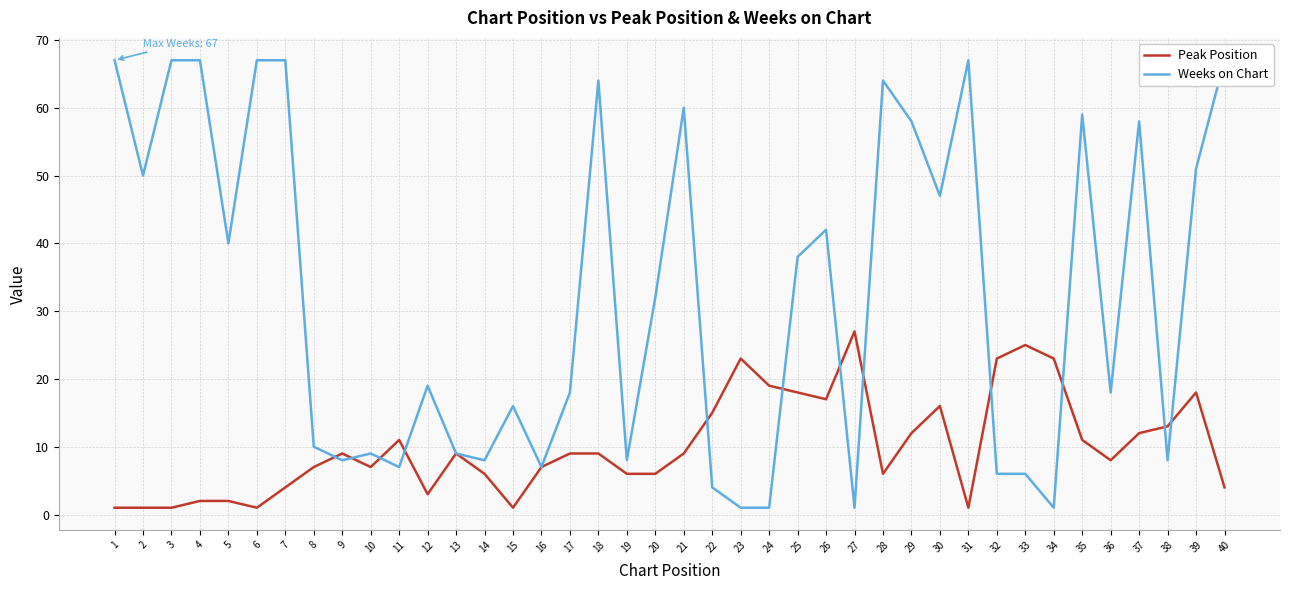

What is the value of the Peak Position point at the 10th from the left?

7